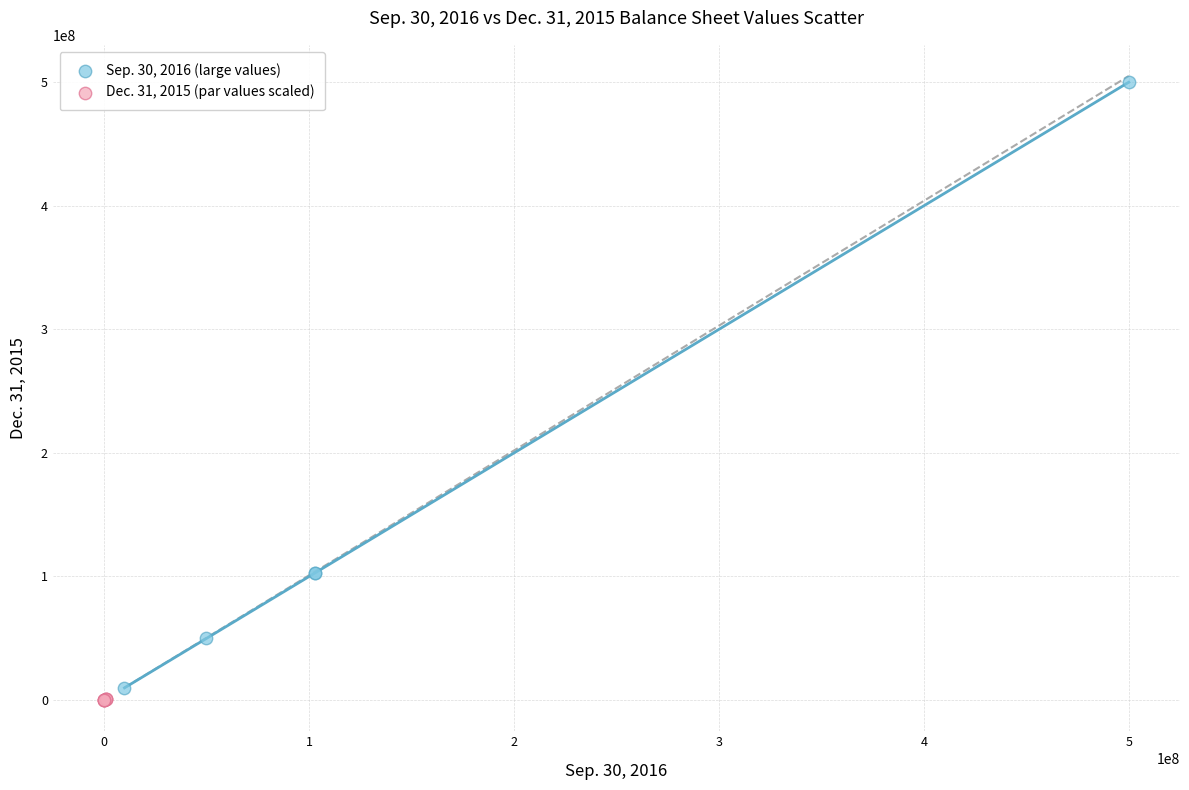

Which series contains the highest Y value?

Sep. 30, 2016 (large values)